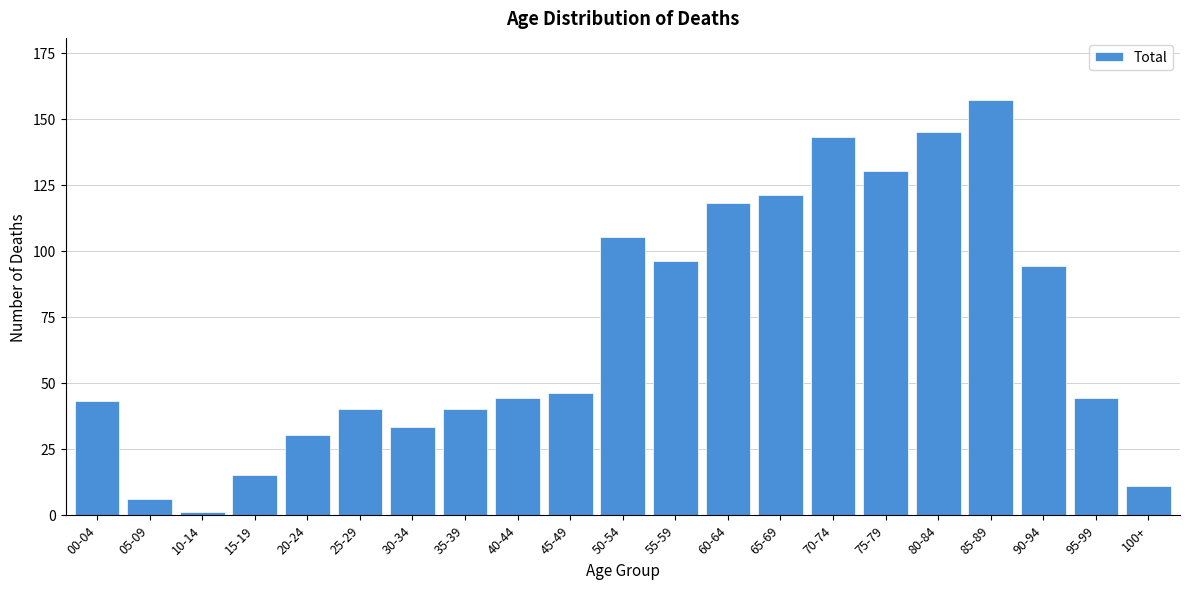

Reading right to left, what are all the values shown in this chart?

100+=11	95-99=44	90-94=94	85-89=157	80-84=145	75-79=130	70-74=143	65-69=121	60-64=118	55-59=96	50-54=105	45-49=46	40-44=44	35-39=40	30-34=33	25-29=40	20-24=30	15-19=15	10-14=1	05-09=6	00-04=43